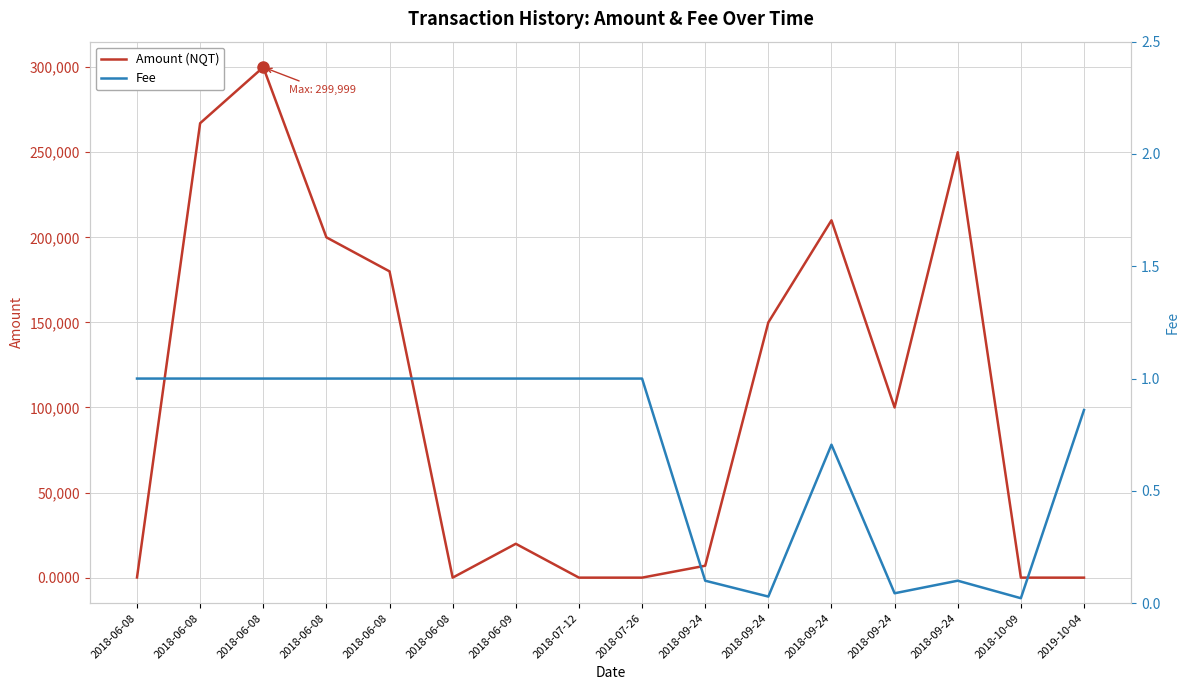

True or false: Amount (NQT) has more than 1 points higher than both neighbors.

True